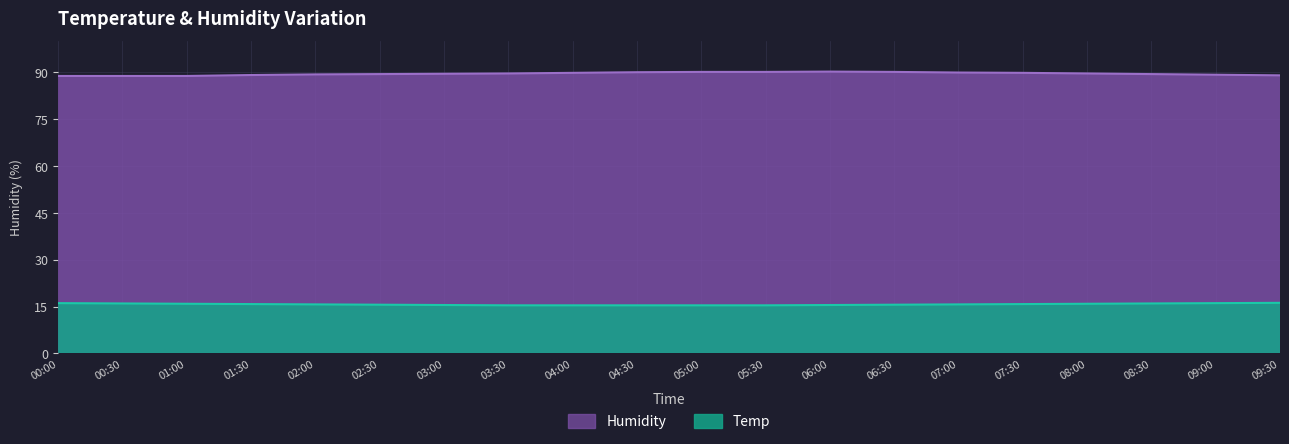

Reading left to right, transcribe all the data shown in this chart.

Humidity: 88.8	88.8	88.8	89.1	89.3	89.4	89.5	89.6	89.8	90.0	90.1	90.1	90.2	90.1	89.9	89.8	89.6	89.4	89.2	89.0
Temp: 16.1	16.0	15.9	15.8	15.7	15.6	15.5	15.4	15.4	15.4	15.4	15.4	15.5	15.6	15.7	15.8	15.9	16.0	16.1	16.2